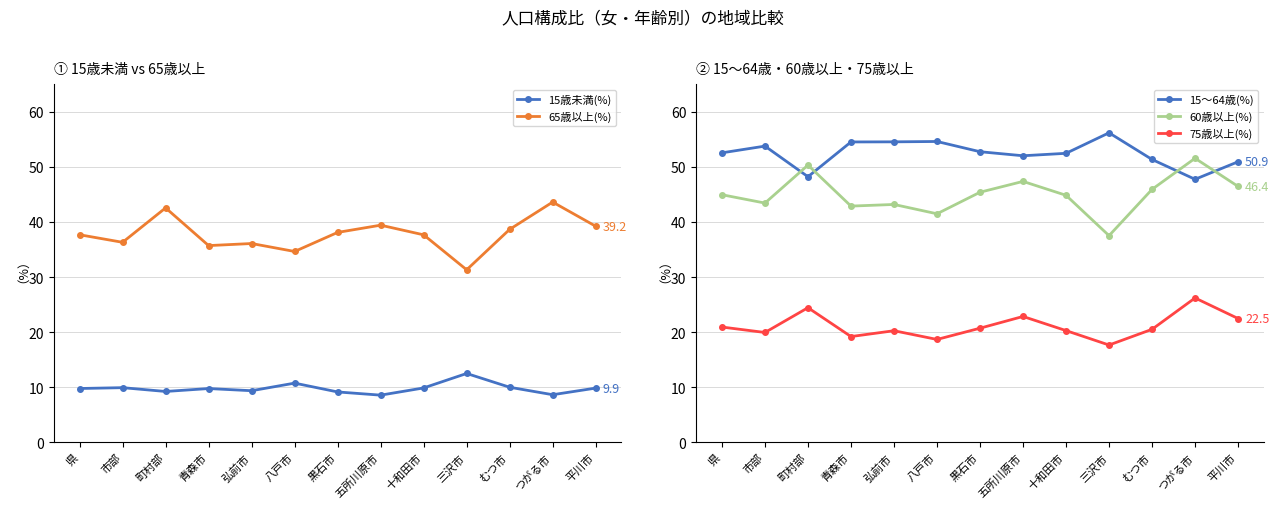

What is the difference between the 75歳以上(%) values at 十和田市 and むつ市?

0.2